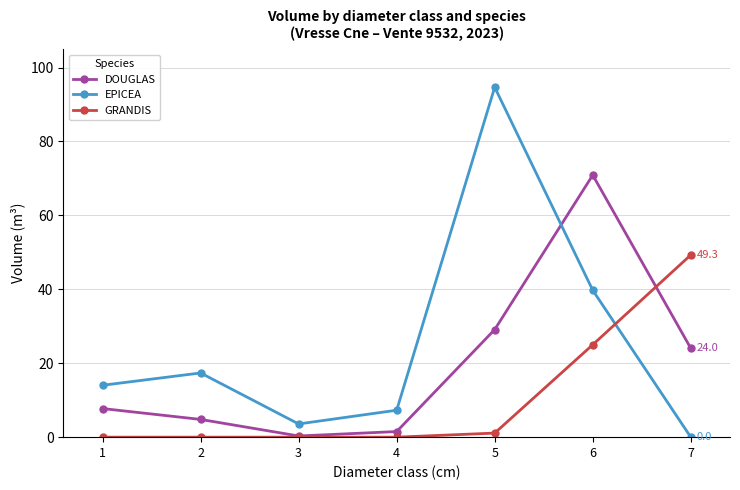

Count the number of categories in the chart.

7